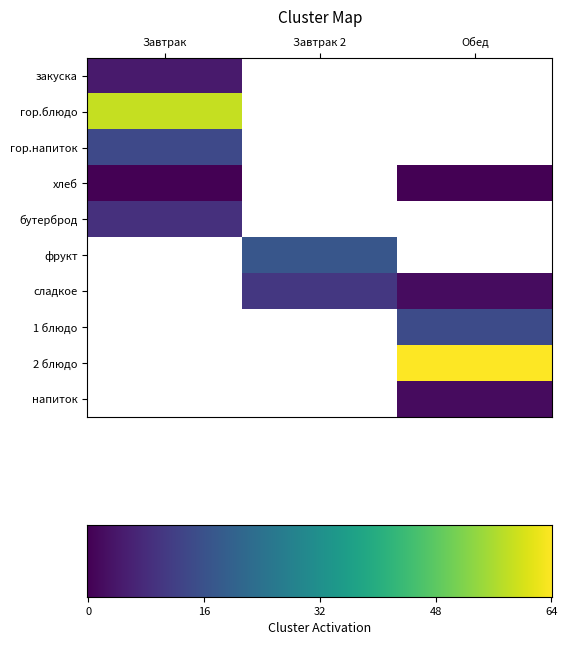

Reading right to left, what are all the values shown in this chart?

Завтрак: 0.0	0.0	0.0	0.0	0.0	10.3	1.7	15.6	59.0	6.2
Завтрак 2: 0.0	0.0	0.0	11.9	18.4	0.0	0.0	0.0	0.0	0.0
Обед: 3.7	64.5	16.2	3.9	0.0	0.0	1.7	0.0	0.0	0.0